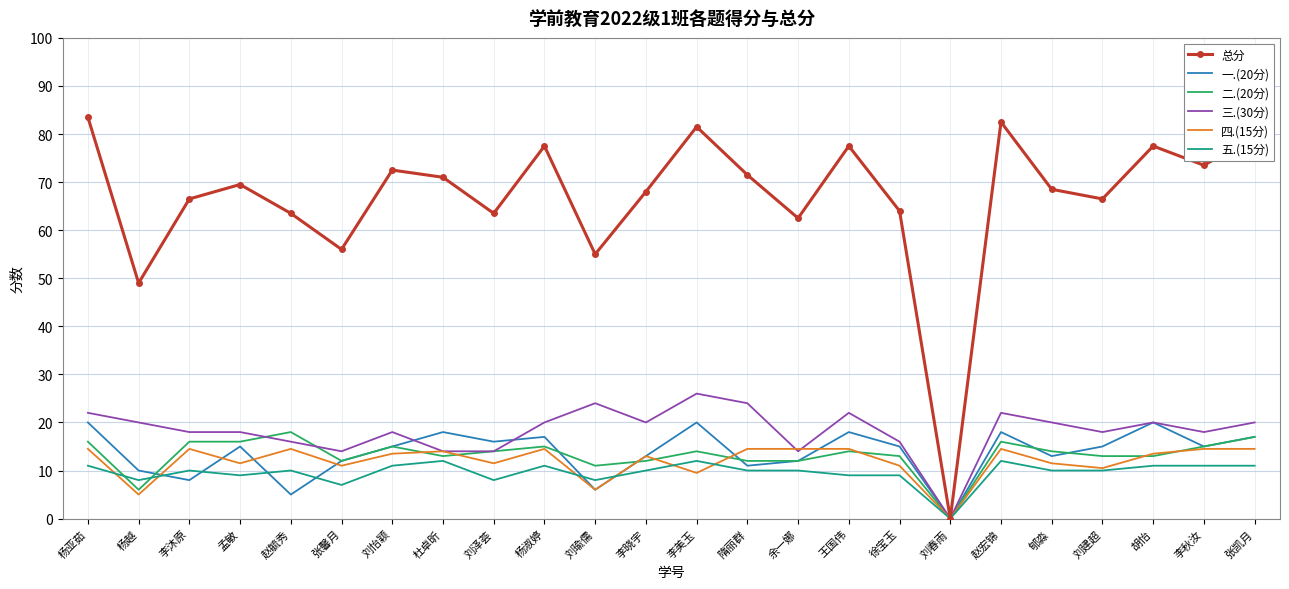

What value does the 一.(20分) series have at 杨淑婷?

17.0